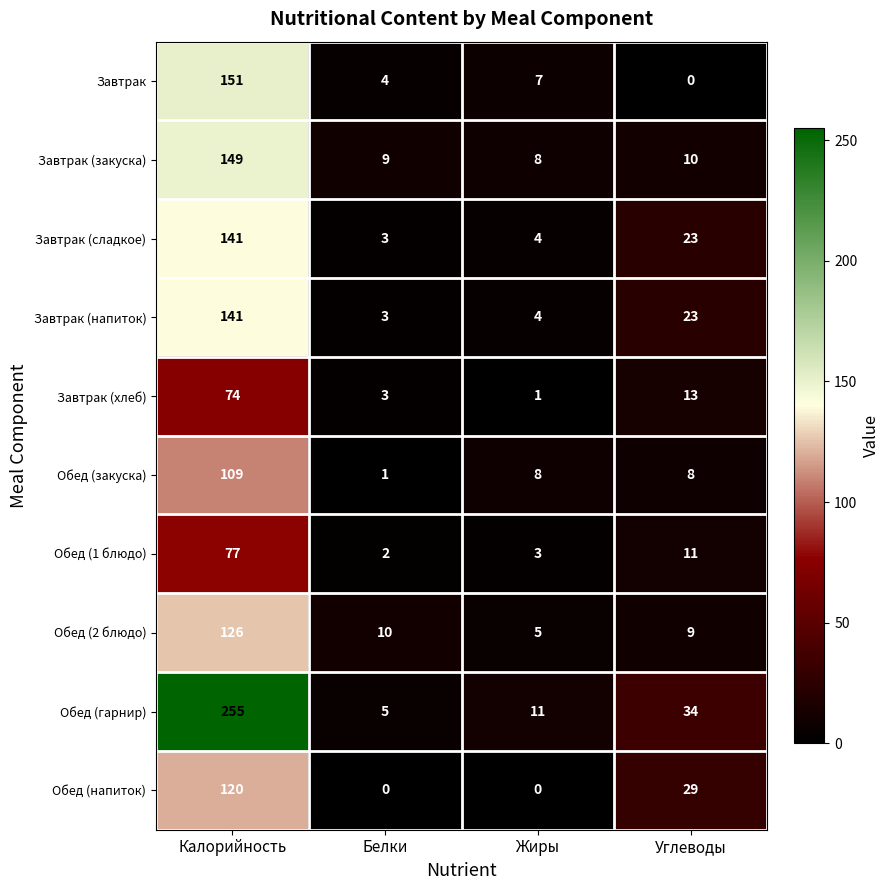

Rank the categories by Завтрак (сладкое) value from lowest to highest.

Белки, Жиры, Углеводы, Калорийность